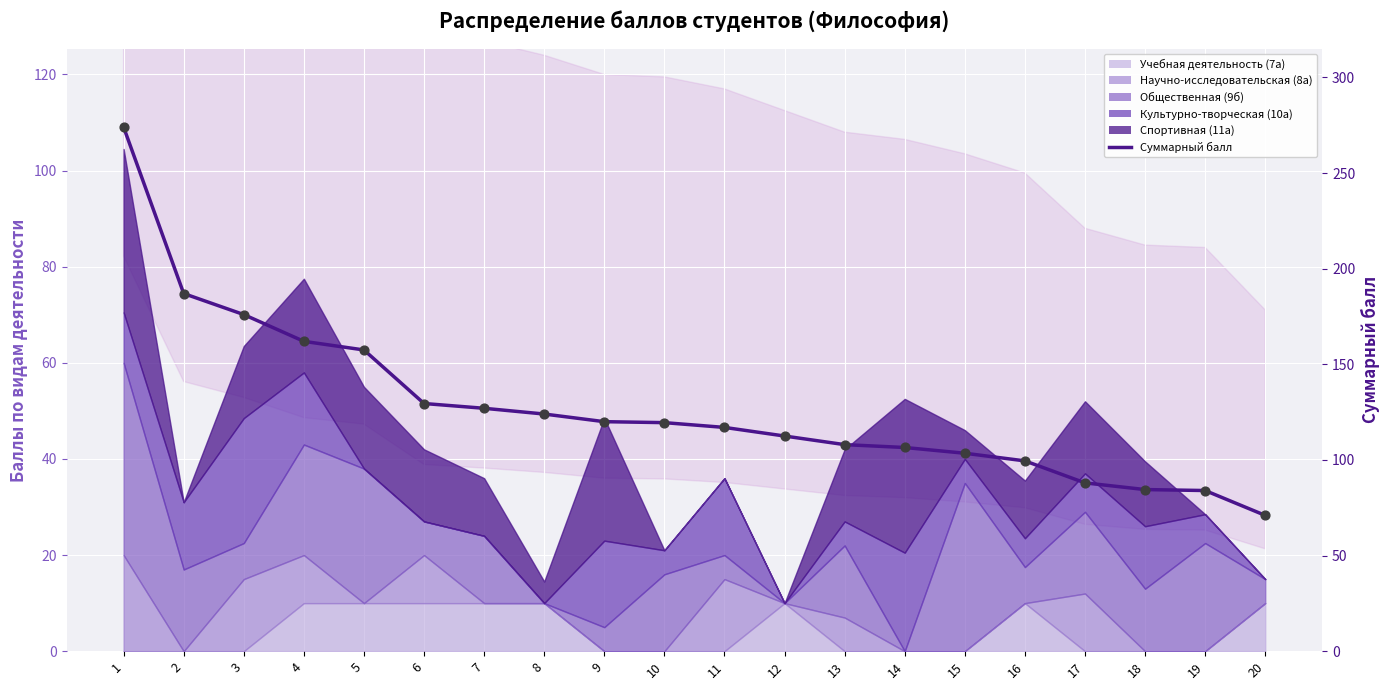

Approximately how many times larger is the value at 6 compared to 7?

1.0